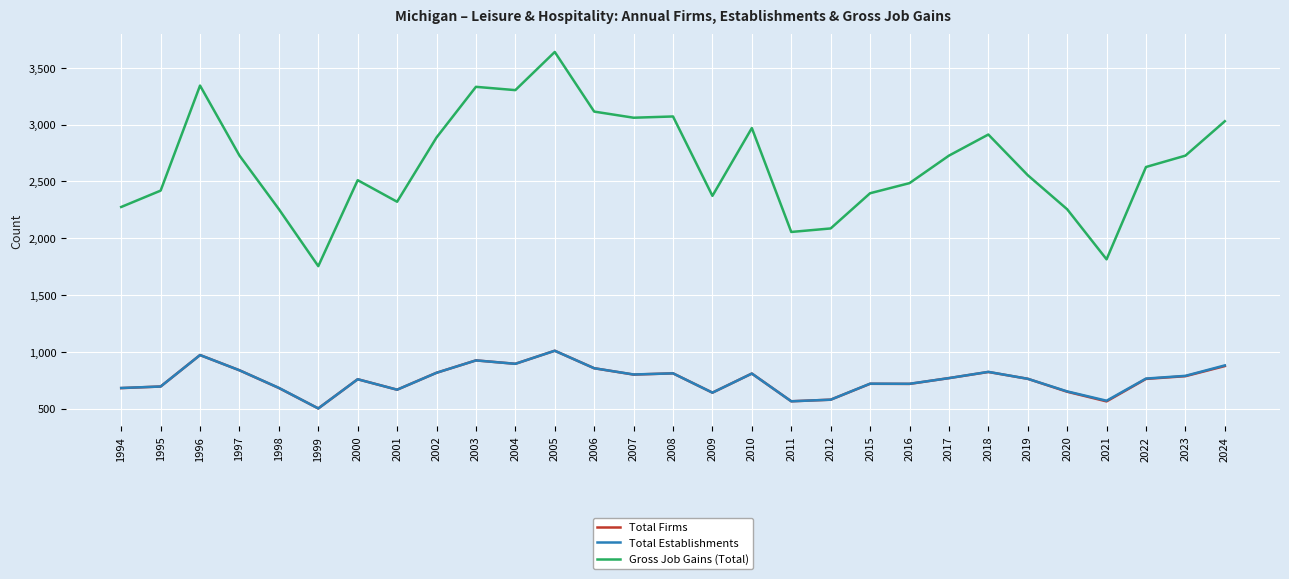

The Total Firms series shows 274 at 2005. True or false?

False